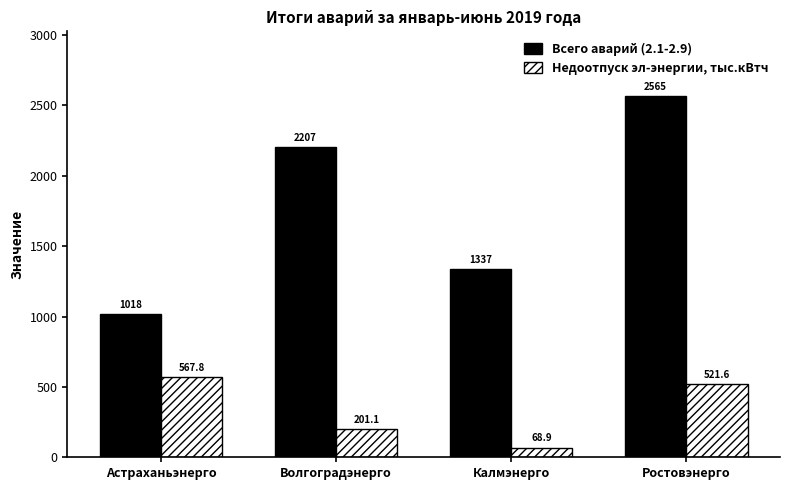

Which series changed the most between Калмэнерго and Ростовэнерго?

Всего аварий (2.1-2.9)